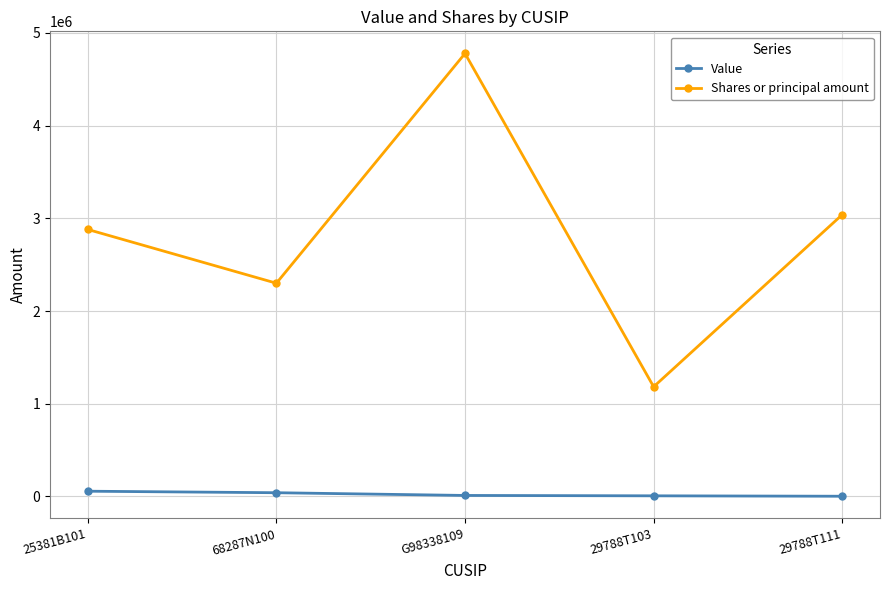

What is the average value of the Value series?

23398